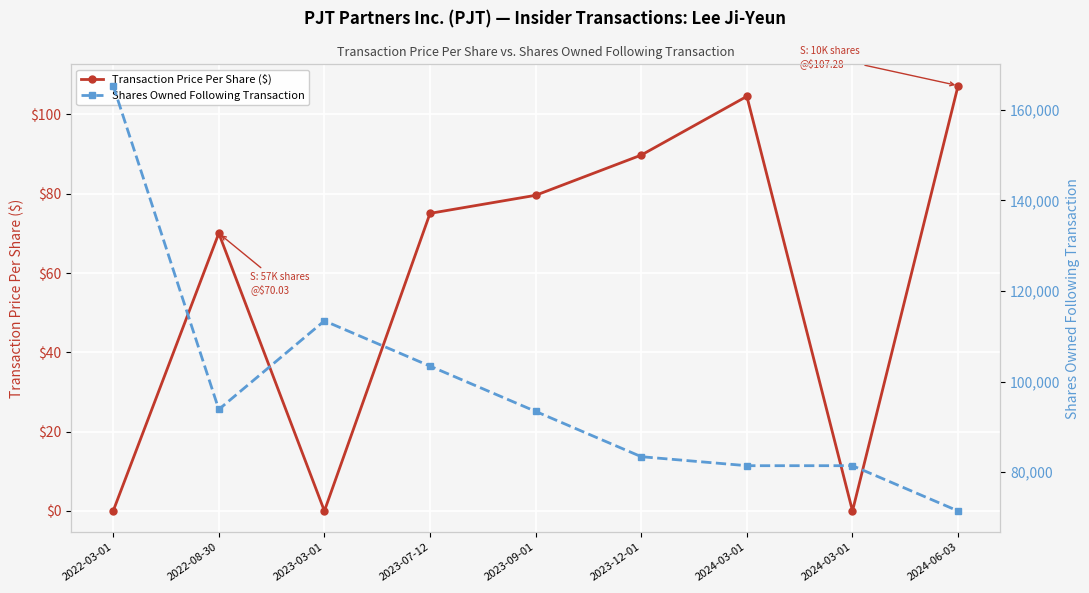

What is the total value across all series at 2024-03-01?

81537.6